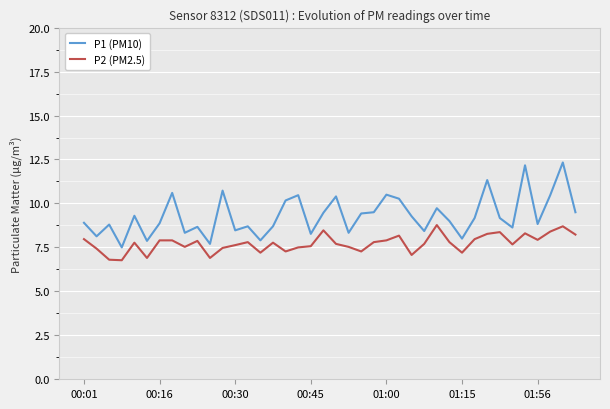

How many categories are shown in the chart?

40